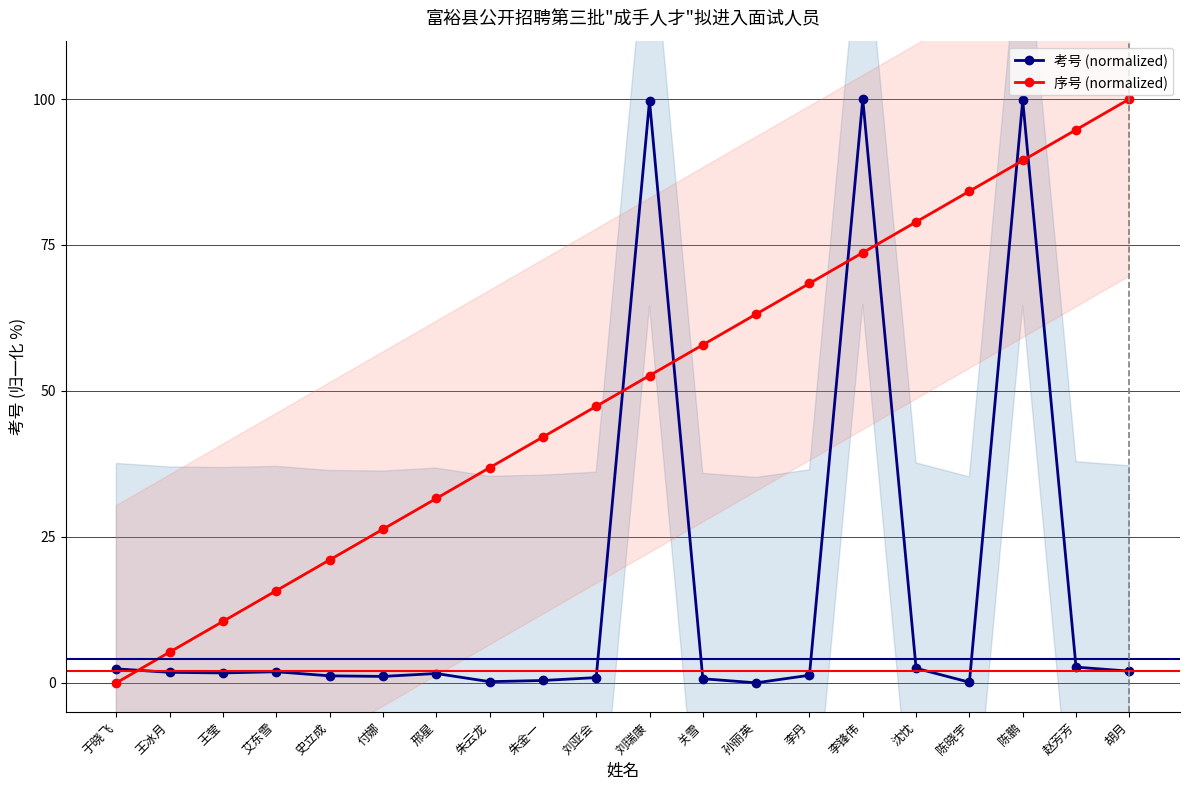

The value of 序号 (normalized) at 付娜 is 42.7. True or false?

False